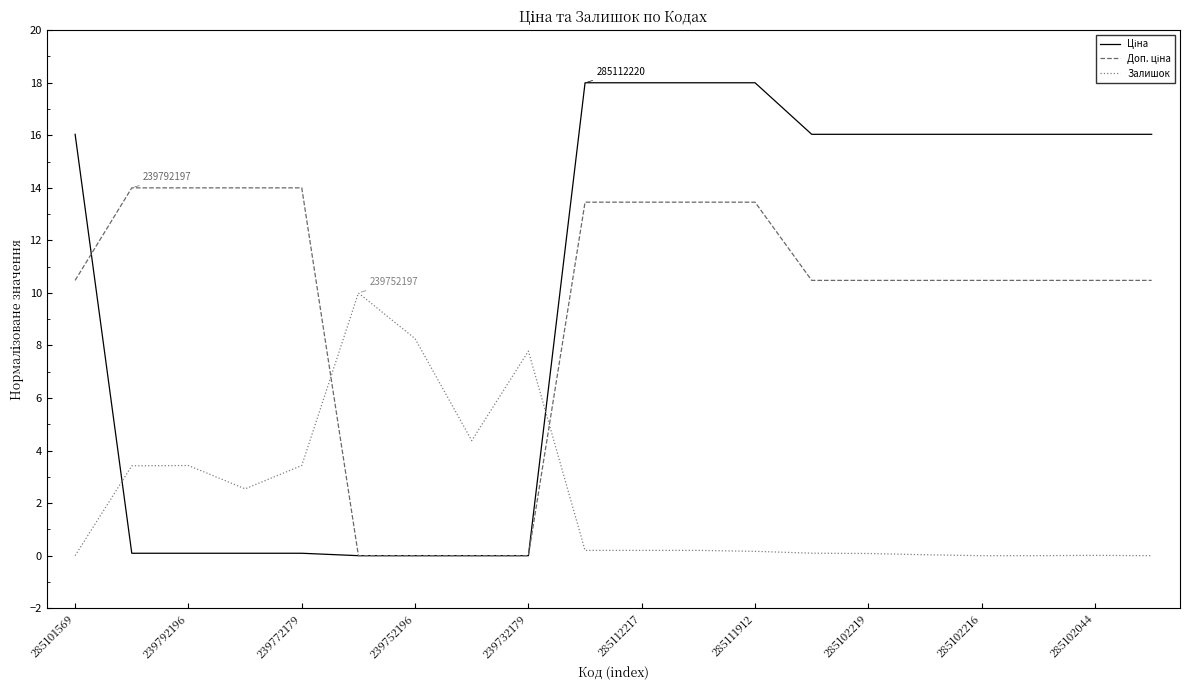

How many lines are shown in the chart?

3